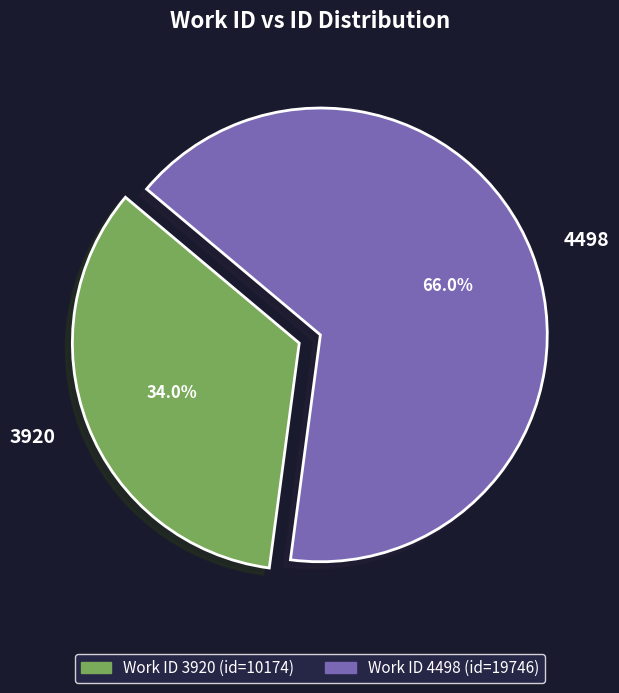

Rank the categories by value from lowest to highest.

3920, 4498